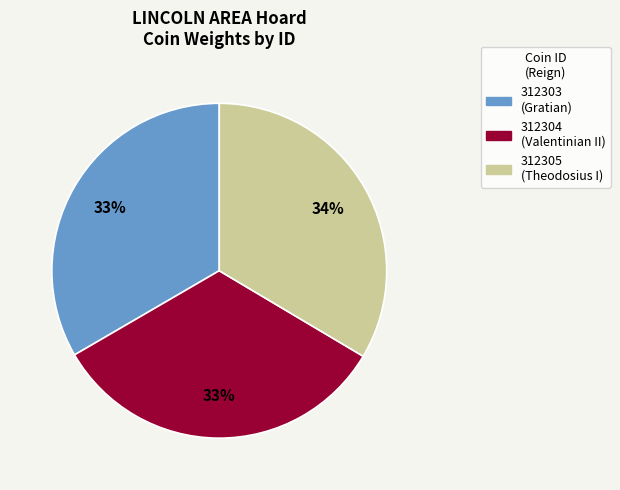

Is there a majority slice in this chart?

No